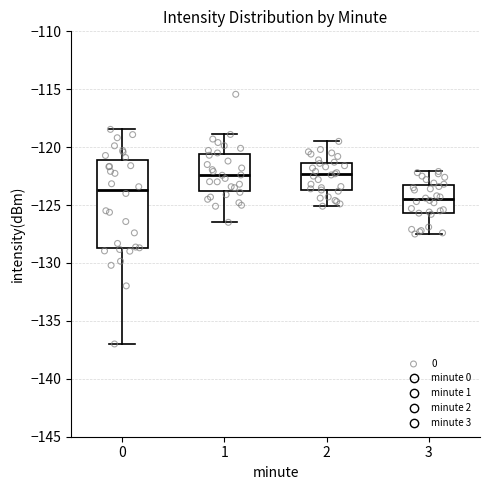

Comparing the boxes themselves (not the whiskers), which one is the tallest?

0